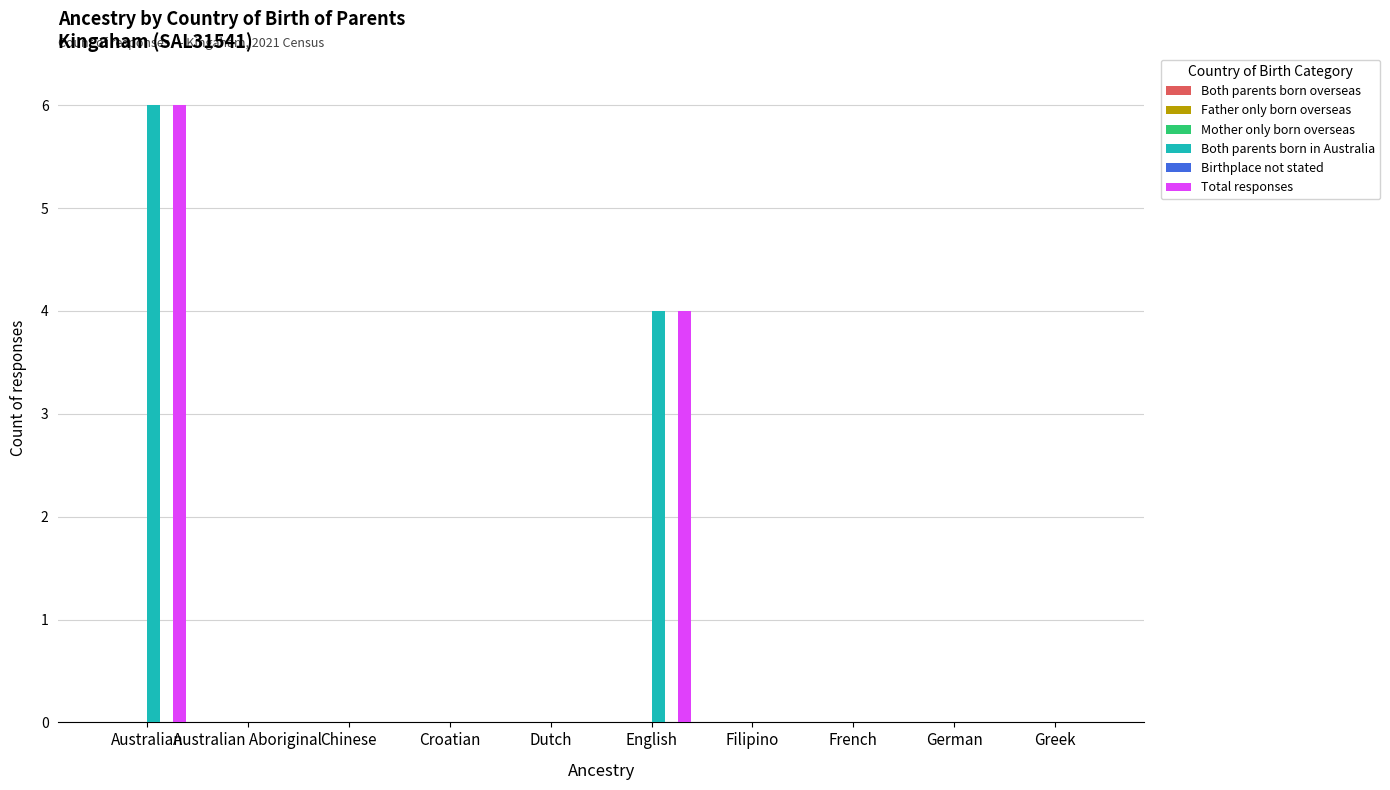

At which label is Both parents born in Australia closest to 3?

English